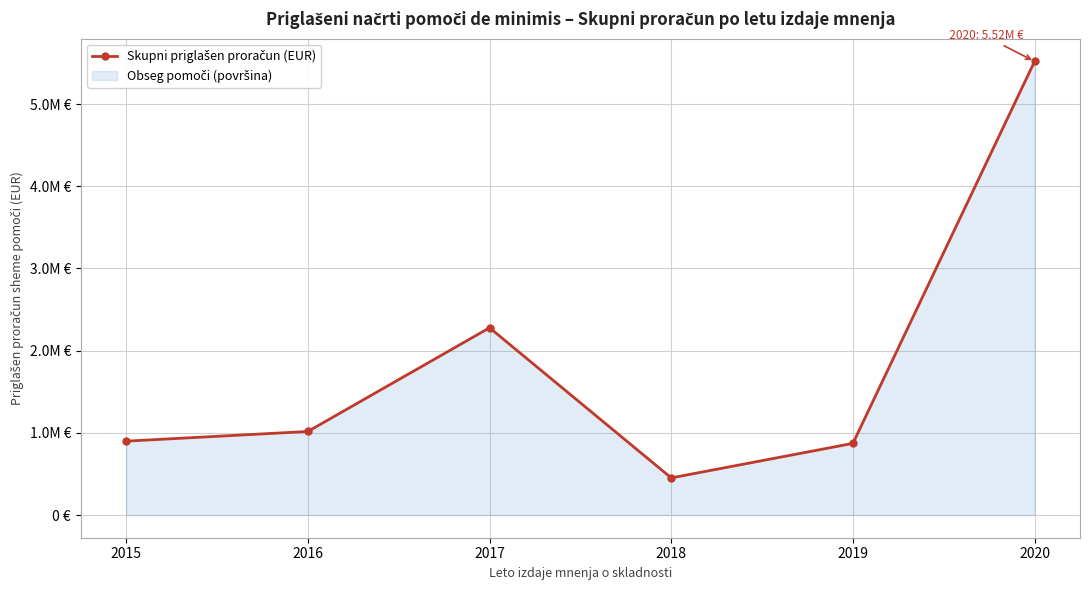

How many interior local valleys (lower than both neighbors) does the data have?

1